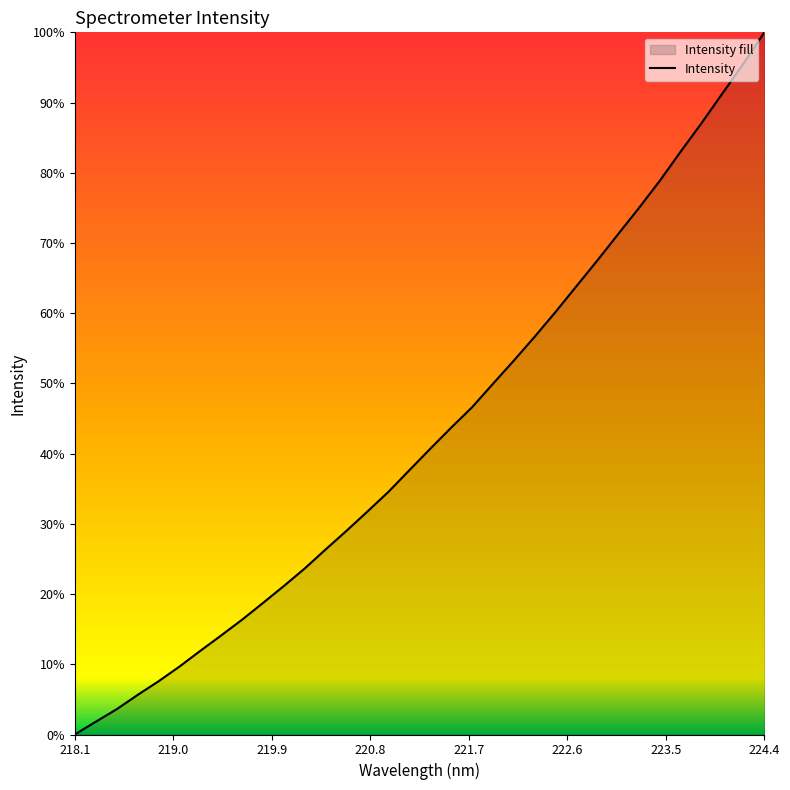

Does the chart have visible grid lines?

No